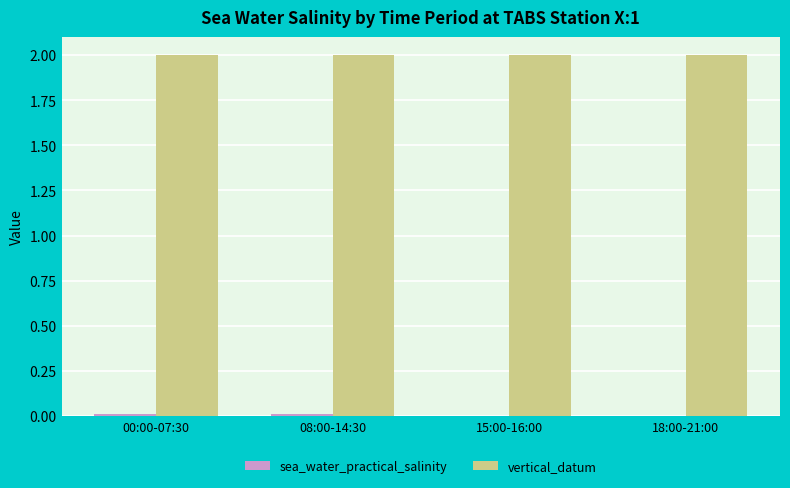

How many series are shown in this chart?

2